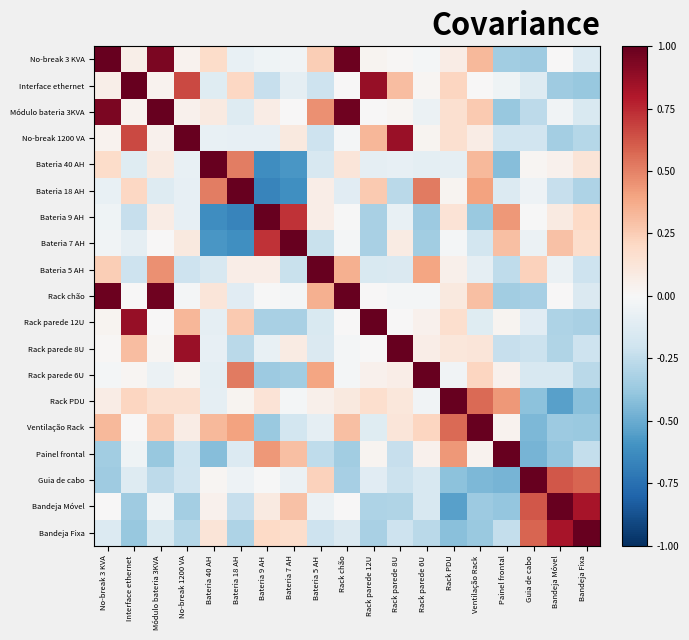

Reading right to left, what are all the values shown in this chart?

No-break 3 KVA: Bandeja Fixa=-0.1	Bandeja Móvel=0.0	Guia de cabo=-0.4	Painel frontal=-0.3	Ventilação Rack=0.3	Rack PDU=0.1	Rack parede 6U=-0.0	Rack parede 8U=0.0	Rack parede 12U=0.0	Rack chão=1.0	Bateria 5 AH=0.2	Bateria 7 AH=-0.0	Bateria 9 AH=-0.0	Bateria 18 AH=-0.1	Bateria 40 AH=0.2	No-break 1200 VA=0.0	Módulo bateria 3KVA=0.9	Interface ethernet=0.1	No-break 3 KVA=1.0
Interface ethernet: Bandeja Fixa=-0.4	Bandeja Móvel=-0.4	Guia de cabo=-0.1	Painel frontal=-0.0	Ventilação Rack=0.0	Rack PDU=0.2	Rack parede 6U=0.0	Rack parede 8U=0.3	Rack parede 12U=0.9	Rack chão=0.0	Bateria 5 AH=-0.2	Bateria 7 AH=-0.1	Bateria 9 AH=-0.2	Bateria 18 AH=0.2	Bateria 40 AH=-0.1	No-break 1200 VA=0.7	Módulo bateria 3KVA=0.0	Interface ethernet=1.0	No-break 3 KVA=0.1
Módulo bateria 3KVA: Bandeja Fixa=-0.2	Bandeja Móvel=-0.0	Guia de cabo=-0.3	Painel frontal=-0.4	Ventilação Rack=0.3	Rack PDU=0.2	Rack parede 6U=-0.1	Rack parede 8U=0.0	Rack parede 12U=0.0	Rack chão=1.0	Bateria 5 AH=0.5	Bateria 7 AH=0.0	Bateria 9 AH=0.1	Bateria 18 AH=-0.1	Bateria 40 AH=0.1	No-break 1200 VA=0.0	Módulo bateria 3KVA=1.0	Interface ethernet=0.0	No-break 3 KVA=0.9
No-break 1200 VA: Bandeja Fixa=-0.3	Bandeja Móvel=-0.3	Guia de cabo=-0.2	Painel frontal=-0.2	Ventilação Rack=0.1	Rack PDU=0.2	Rack parede 6U=0.0	Rack parede 8U=0.9	Rack parede 12U=0.3	Rack chão=-0.0	Bateria 5 AH=-0.2	Bateria 7 AH=0.1	Bateria 9 AH=-0.1	Bateria 18 AH=-0.1	Bateria 40 AH=-0.1	No-break 1200 VA=1.0	Módulo bateria 3KVA=0.0	Interface ethernet=0.7	No-break 3 KVA=0.0
Bateria 40 AH: Bandeja Fixa=0.1	Bandeja Móvel=0.0	Guia de cabo=0.0	Painel frontal=-0.4	Ventilação Rack=0.3	Rack PDU=-0.1	Rack parede 6U=-0.1	Rack parede 8U=-0.1	Rack parede 12U=-0.1	Rack chão=0.1	Bateria 5 AH=-0.2	Bateria 7 AH=-0.6	Bateria 9 AH=-0.6	Bateria 18 AH=0.5	Bateria 40 AH=1.0	No-break 1200 VA=-0.1	Módulo bateria 3KVA=0.1	Interface ethernet=-0.1	No-break 3 KVA=0.2
Bateria 18 AH: Bandeja Fixa=-0.3	Bandeja Móvel=-0.2	Guia de cabo=-0.1	Painel frontal=-0.1	Ventilação Rack=0.4	Rack PDU=0.0	Rack parede 6U=0.5	Rack parede 8U=-0.3	Rack parede 12U=0.3	Rack chão=-0.1	Bateria 5 AH=0.1	Bateria 7 AH=-0.6	Bateria 9 AH=-0.7	Bateria 18 AH=1.0	Bateria 40 AH=0.5	No-break 1200 VA=-0.1	Módulo bateria 3KVA=-0.1	Interface ethernet=0.2	No-break 3 KVA=-0.1
Bateria 9 AH: Bandeja Fixa=0.2	Bandeja Móvel=0.1	Guia de cabo=-0.0	Painel frontal=0.4	Ventilação Rack=-0.4	Rack PDU=0.1	Rack parede 6U=-0.4	Rack parede 8U=-0.1	Rack parede 12U=-0.3	Rack chão=-0.0	Bateria 5 AH=0.1	Bateria 7 AH=0.7	Bateria 9 AH=1.0	Bateria 18 AH=-0.7	Bateria 40 AH=-0.6	No-break 1200 VA=-0.1	Módulo bateria 3KVA=0.1	Interface ethernet=-0.2	No-break 3 KVA=-0.0
Bateria 7 AH: Bandeja Fixa=0.2	Bandeja Móvel=0.3	Guia de cabo=-0.1	Painel frontal=0.3	Ventilação Rack=-0.2	Rack PDU=-0.0	Rack parede 6U=-0.3	Rack parede 8U=0.1	Rack parede 12U=-0.3	Rack chão=-0.0	Bateria 5 AH=-0.2	Bateria 7 AH=1.0	Bateria 9 AH=0.7	Bateria 18 AH=-0.6	Bateria 40 AH=-0.6	No-break 1200 VA=0.1	Módulo bateria 3KVA=0.0	Interface ethernet=-0.1	No-break 3 KVA=-0.0
Bateria 5 AH: Bandeja Fixa=-0.2	Bandeja Móvel=-0.1	Guia de cabo=0.2	Painel frontal=-0.3	Ventilação Rack=-0.1	Rack PDU=0.0	Rack parede 6U=0.4	Rack parede 8U=-0.1	Rack parede 12U=-0.2	Rack chão=0.4	Bateria 5 AH=1.0	Bateria 7 AH=-0.2	Bateria 9 AH=0.1	Bateria 18 AH=0.1	Bateria 40 AH=-0.2	No-break 1200 VA=-0.2	Módulo bateria 3KVA=0.5	Interface ethernet=-0.2	No-break 3 KVA=0.2
Rack chão: Bandeja Fixa=-0.1	Bandeja Móvel=0.0	Guia de cabo=-0.3	Painel frontal=-0.3	Ventilação Rack=0.3	Rack PDU=0.1	Rack parede 6U=-0.0	Rack parede 8U=-0.0	Rack parede 12U=0.0	Rack chão=1.0	Bateria 5 AH=0.4	Bateria 7 AH=-0.0	Bateria 9 AH=-0.0	Bateria 18 AH=-0.1	Bateria 40 AH=0.1	No-break 1200 VA=-0.0	Módulo bateria 3KVA=1.0	Interface ethernet=0.0	No-break 3 KVA=1.0
Rack parede 12U: Bandeja Fixa=-0.3	Bandeja Móvel=-0.3	Guia de cabo=-0.1	Painel frontal=0.0	Ventilação Rack=-0.1	Rack PDU=0.2	Rack parede 6U=0.0	Rack parede 8U=0.0	Rack parede 12U=1.0	Rack chão=0.0	Bateria 5 AH=-0.2	Bateria 7 AH=-0.3	Bateria 9 AH=-0.3	Bateria 18 AH=0.3	Bateria 40 AH=-0.1	No-break 1200 VA=0.3	Módulo bateria 3KVA=0.0	Interface ethernet=0.9	No-break 3 KVA=0.0
Rack parede 8U: Bandeja Fixa=-0.2	Bandeja Móvel=-0.3	Guia de cabo=-0.2	Painel frontal=-0.2	Ventilação Rack=0.1	Rack PDU=0.1	Rack parede 6U=0.1	Rack parede 8U=1.0	Rack parede 12U=0.0	Rack chão=-0.0	Bateria 5 AH=-0.1	Bateria 7 AH=0.1	Bateria 9 AH=-0.1	Bateria 18 AH=-0.3	Bateria 40 AH=-0.1	No-break 1200 VA=0.9	Módulo bateria 3KVA=0.0	Interface ethernet=0.3	No-break 3 KVA=0.0
Rack parede 6U: Bandeja Fixa=-0.3	Bandeja Móvel=-0.2	Guia de cabo=-0.2	Painel frontal=0.0	Ventilação Rack=0.2	Rack PDU=-0.0	Rack parede 6U=1.0	Rack parede 8U=0.1	Rack parede 12U=0.0	Rack chão=-0.0	Bateria 5 AH=0.4	Bateria 7 AH=-0.3	Bateria 9 AH=-0.4	Bateria 18 AH=0.5	Bateria 40 AH=-0.1	No-break 1200 VA=0.0	Módulo bateria 3KVA=-0.1	Interface ethernet=0.0	No-break 3 KVA=-0.0
Rack PDU: Bandeja Fixa=-0.4	Bandeja Móvel=-0.5	Guia de cabo=-0.4	Painel frontal=0.4	Ventilação Rack=0.6	Rack PDU=1.0	Rack parede 6U=-0.0	Rack parede 8U=0.1	Rack parede 12U=0.2	Rack chão=0.1	Bateria 5 AH=0.0	Bateria 7 AH=-0.0	Bateria 9 AH=0.1	Bateria 18 AH=0.0	Bateria 40 AH=-0.1	No-break 1200 VA=0.2	Módulo bateria 3KVA=0.2	Interface ethernet=0.2	No-break 3 KVA=0.1
Ventilação Rack: Bandeja Fixa=-0.4	Bandeja Móvel=-0.4	Guia de cabo=-0.4	Painel frontal=0.0	Ventilação Rack=1.0	Rack PDU=0.6	Rack parede 6U=0.2	Rack parede 8U=0.1	Rack parede 12U=-0.1	Rack chão=0.3	Bateria 5 AH=-0.1	Bateria 7 AH=-0.2	Bateria 9 AH=-0.4	Bateria 18 AH=0.4	Bateria 40 AH=0.3	No-break 1200 VA=0.1	Módulo bateria 3KVA=0.3	Interface ethernet=0.0	No-break 3 KVA=0.3
Painel frontal: Bandeja Fixa=-0.2	Bandeja Móvel=-0.4	Guia de cabo=-0.5	Painel frontal=1.0	Ventilação Rack=0.0	Rack PDU=0.4	Rack parede 6U=0.0	Rack parede 8U=-0.2	Rack parede 12U=0.0	Rack chão=-0.3	Bateria 5 AH=-0.3	Bateria 7 AH=0.3	Bateria 9 AH=0.4	Bateria 18 AH=-0.1	Bateria 40 AH=-0.4	No-break 1200 VA=-0.2	Módulo bateria 3KVA=-0.4	Interface ethernet=-0.0	No-break 3 KVA=-0.3
Guia de cabo: Bandeja Fixa=0.6	Bandeja Móvel=0.6	Guia de cabo=1.0	Painel frontal=-0.5	Ventilação Rack=-0.4	Rack PDU=-0.4	Rack parede 6U=-0.2	Rack parede 8U=-0.2	Rack parede 12U=-0.1	Rack chão=-0.3	Bateria 5 AH=0.2	Bateria 7 AH=-0.1	Bateria 9 AH=-0.0	Bateria 18 AH=-0.1	Bateria 40 AH=0.0	No-break 1200 VA=-0.2	Módulo bateria 3KVA=-0.3	Interface ethernet=-0.1	No-break 3 KVA=-0.4
Bandeja Móvel: Bandeja Fixa=0.8	Bandeja Móvel=1.0	Guia de cabo=0.6	Painel frontal=-0.4	Ventilação Rack=-0.4	Rack PDU=-0.5	Rack parede 6U=-0.2	Rack parede 8U=-0.3	Rack parede 12U=-0.3	Rack chão=0.0	Bateria 5 AH=-0.1	Bateria 7 AH=0.3	Bateria 9 AH=0.1	Bateria 18 AH=-0.2	Bateria 40 AH=0.0	No-break 1200 VA=-0.3	Módulo bateria 3KVA=-0.0	Interface ethernet=-0.4	No-break 3 KVA=0.0
Bandeja Fixa: Bandeja Fixa=1.0	Bandeja Móvel=0.8	Guia de cabo=0.6	Painel frontal=-0.2	Ventilação Rack=-0.4	Rack PDU=-0.4	Rack parede 6U=-0.3	Rack parede 8U=-0.2	Rack parede 12U=-0.3	Rack chão=-0.1	Bateria 5 AH=-0.2	Bateria 7 AH=0.2	Bateria 9 AH=0.2	Bateria 18 AH=-0.3	Bateria 40 AH=0.1	No-break 1200 VA=-0.3	Módulo bateria 3KVA=-0.2	Interface ethernet=-0.4	No-break 3 KVA=-0.1